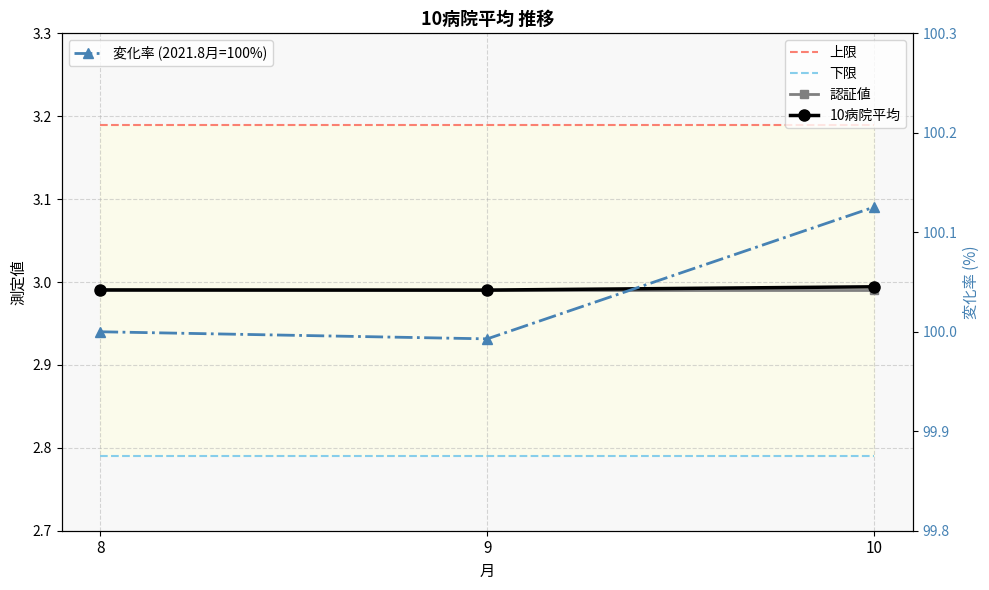

At which label is 下限 closest to 2?

8